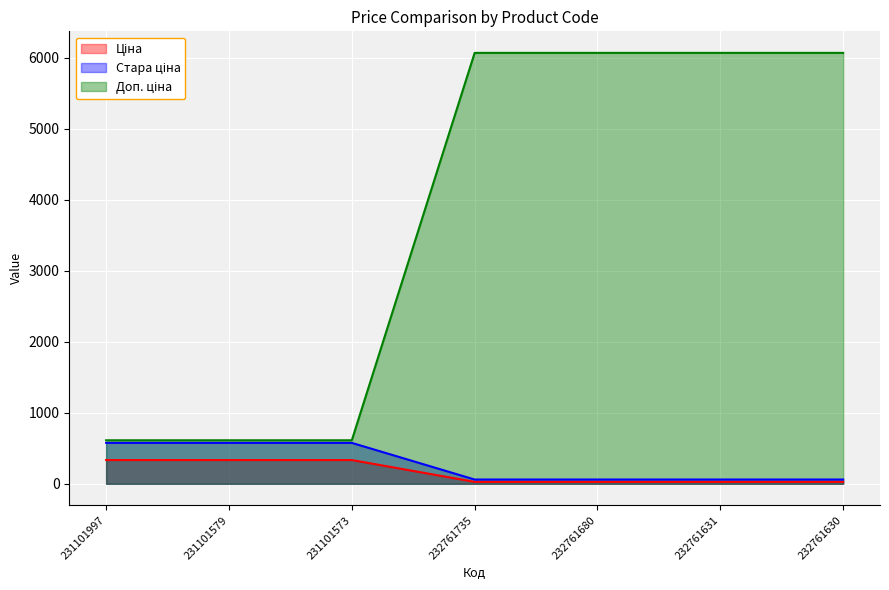

What is the sum of all Доп. ціна values?

26127.0